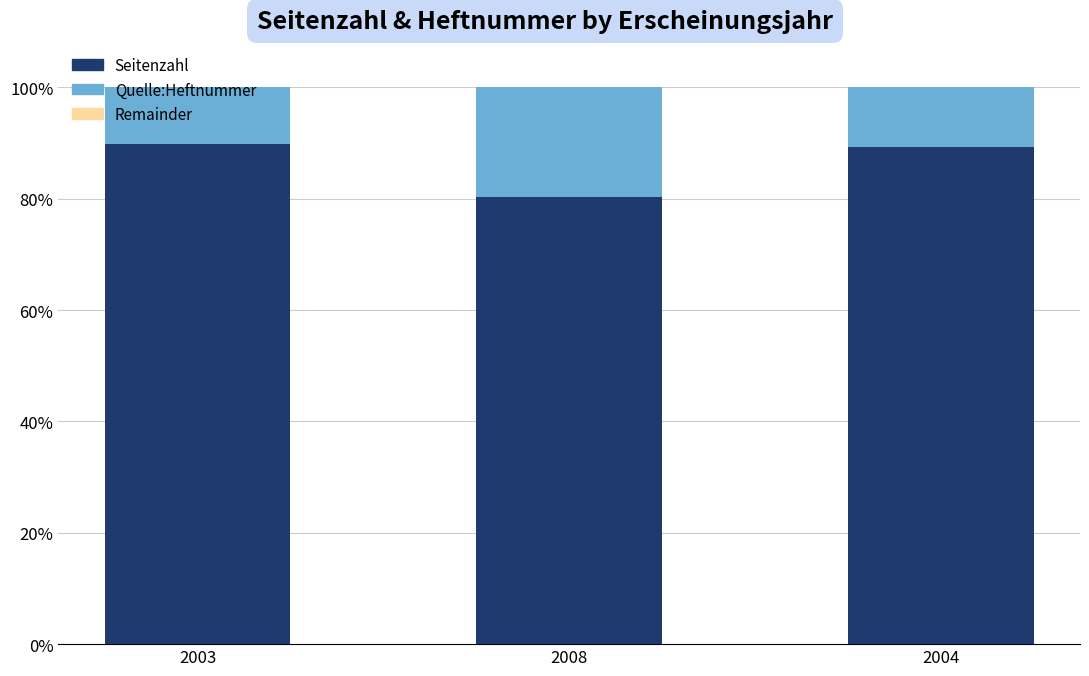

What is the total value across all series at 2008?

100.0